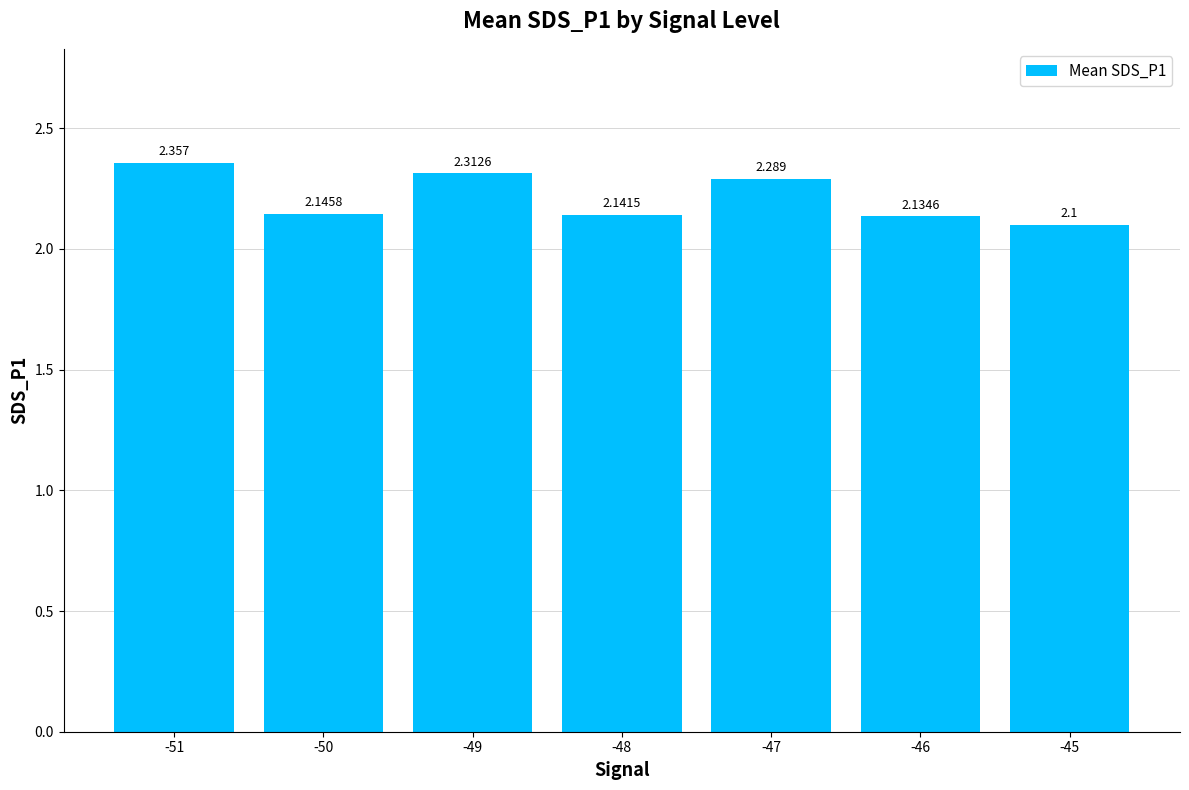

What is the change in value from -51 to -48?

-0.2